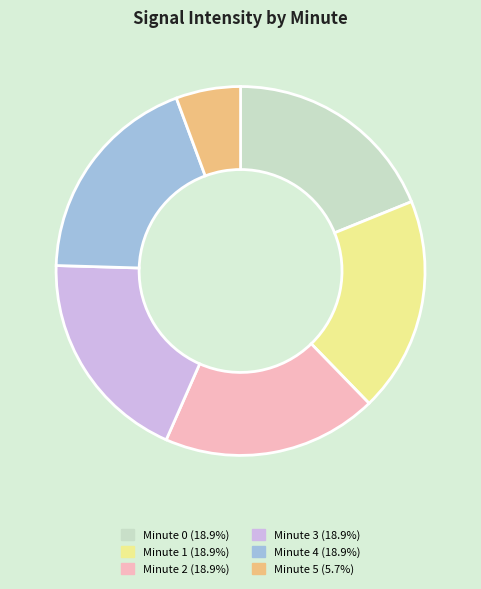

Is there any slice that represents more than half of the pie?

No